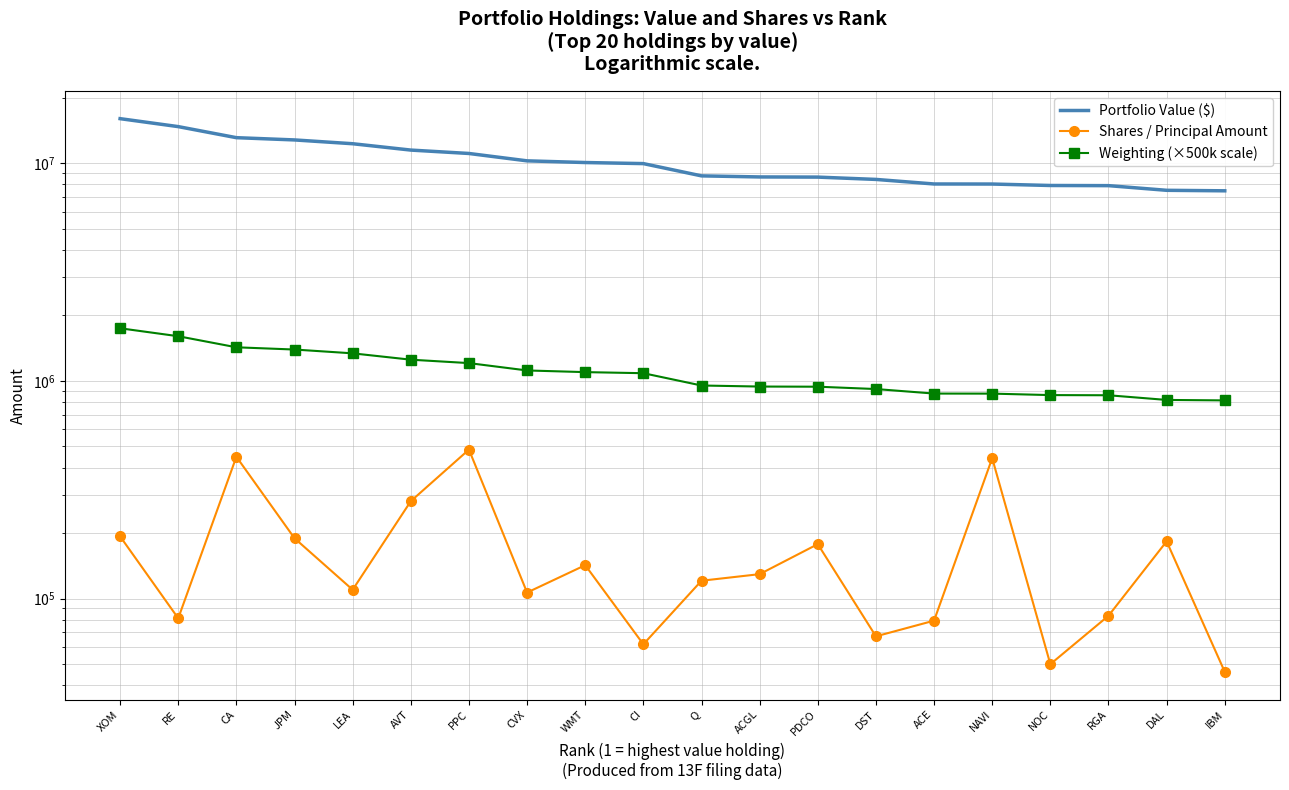

Between CVX and Q, which series saw the biggest shift?

Portfolio Value ($)